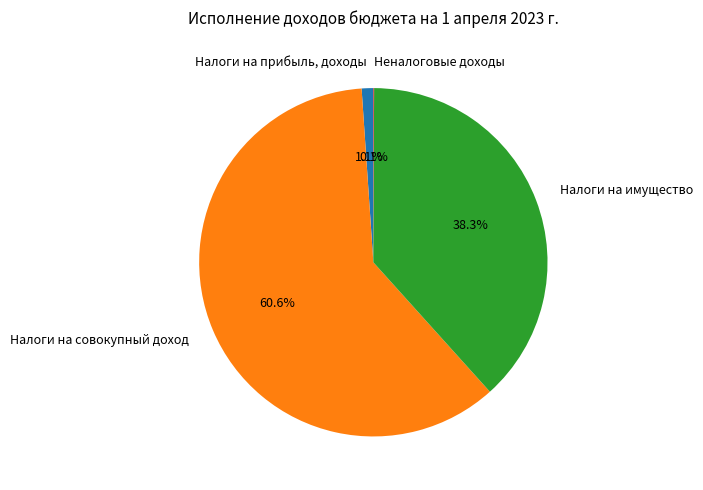

Which slice is the largest?

Налоги на совокупный доход